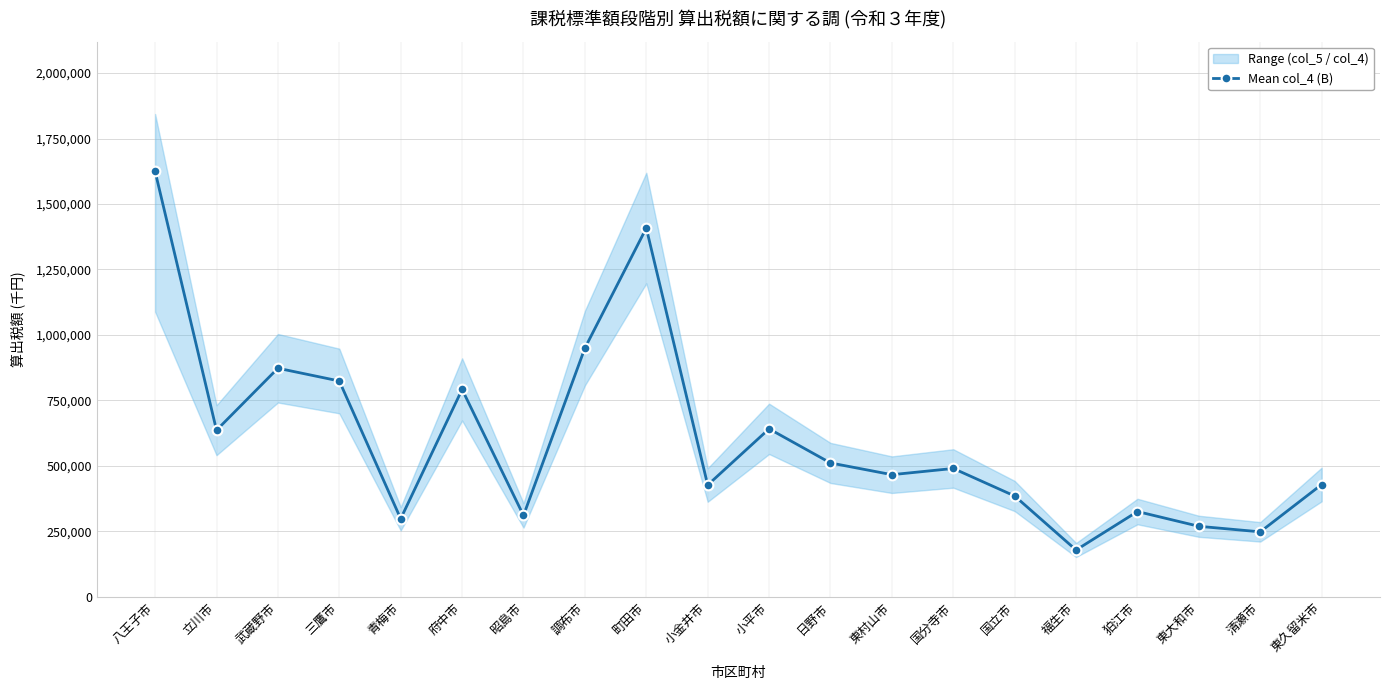

Reading left to right, transcribe all the data shown in this chart.

八王子市=1624550	立川市=635820	武蔵野市=872566	三鷹市=823850	青梅市=297532	府中市=791649	昭島市=310149	調布市=949579	町田市=1408080	小金井市=426409	小平市=641075	日野市=510763	東村山市=465938	国分寺市=489664	国立市=384477	福生市=178158	狛江市=325119	東大和市=268743	清瀬市=247581	東久留米市=428420